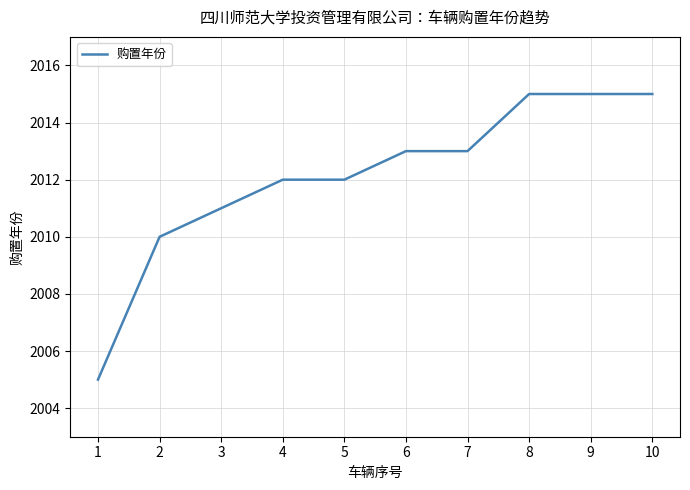

Where is the data nearest to the value 2010?

2